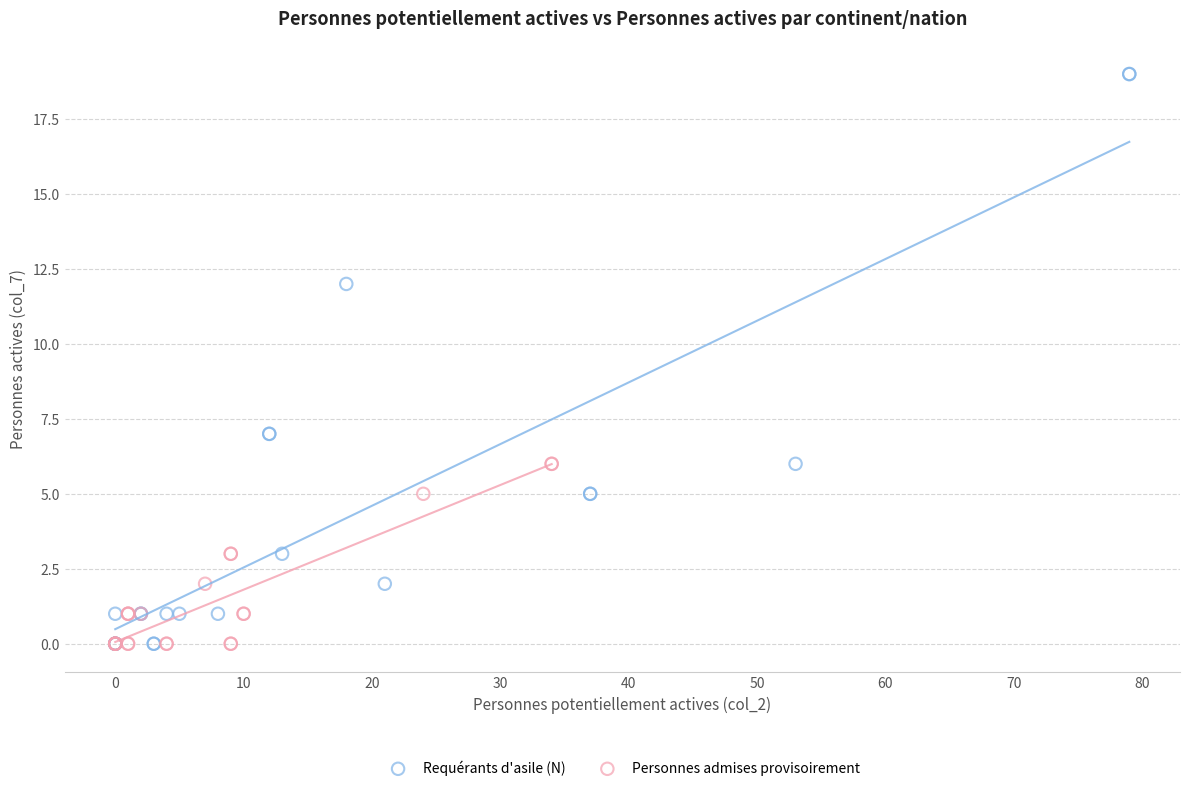

What are all the series names shown in the legend?

Requérants d'asile (N), Personnes admises provisoirement